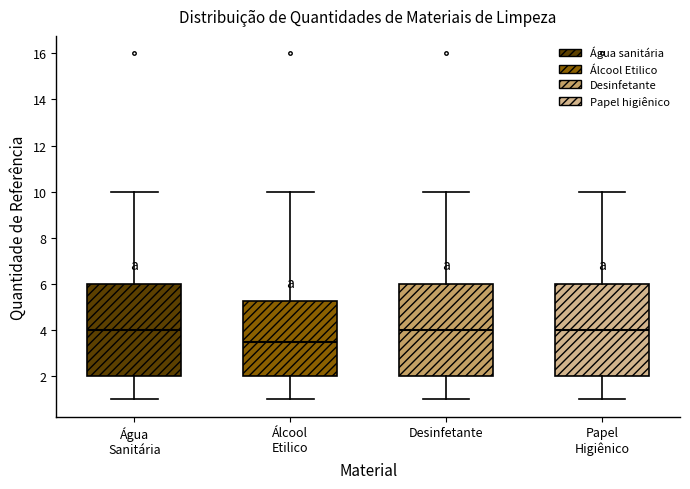

Reading left to right, read every box against the y-axis: the position of its median line, the range the box covers, and the ends of its whiskers. The values are not printed on the chart, so give them approximately, as read against the axis.

Água Sanitária: median 4.0, box 2.0 to 6.0, whiskers 1.0 to 10.0
Álcool Etilico: median 3.6, box 2.0 to 5.2, whiskers 1.0 to 10.0
Desinfetante: median 4.0, box 2.0 to 6.0, whiskers 1.0 to 10.0
Papel Higiênico: median 4.0, box 2.0 to 6.0, whiskers 1.0 to 10.0